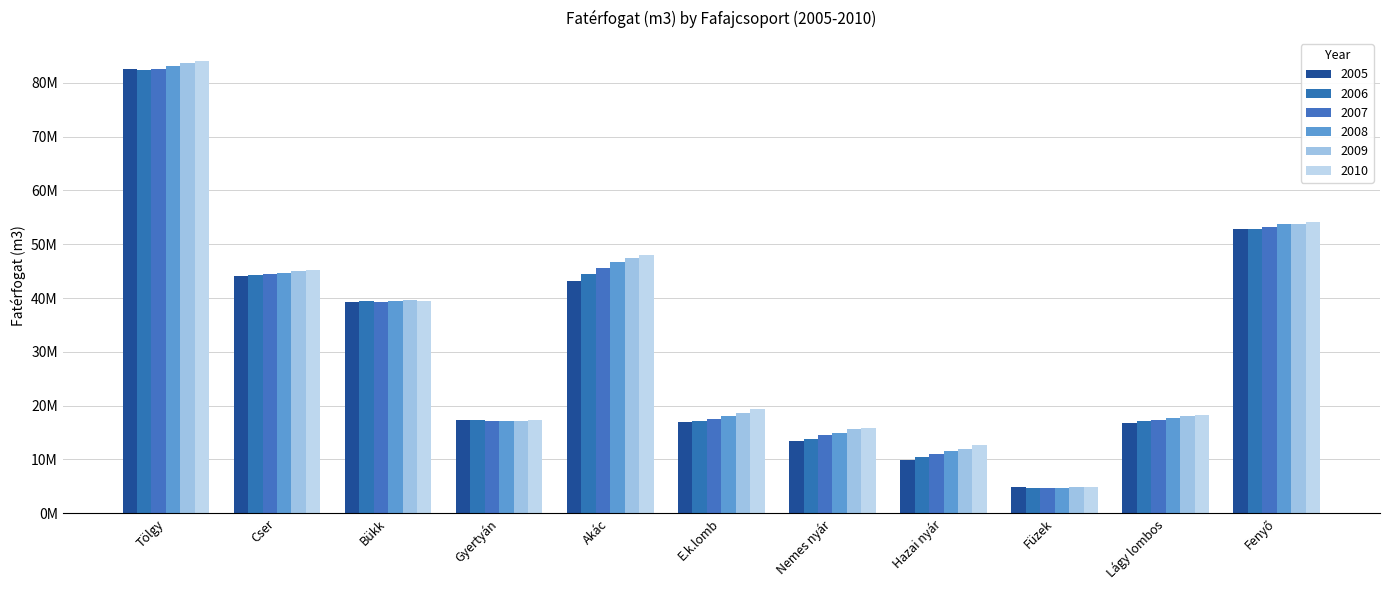

At how many categories does at least one series exceed 18907172?

6